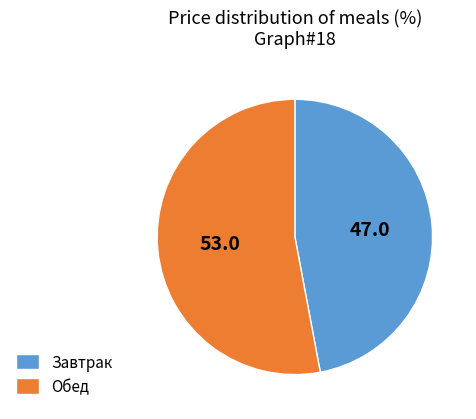

Is there any slice that represents more than half of the pie?

Yes